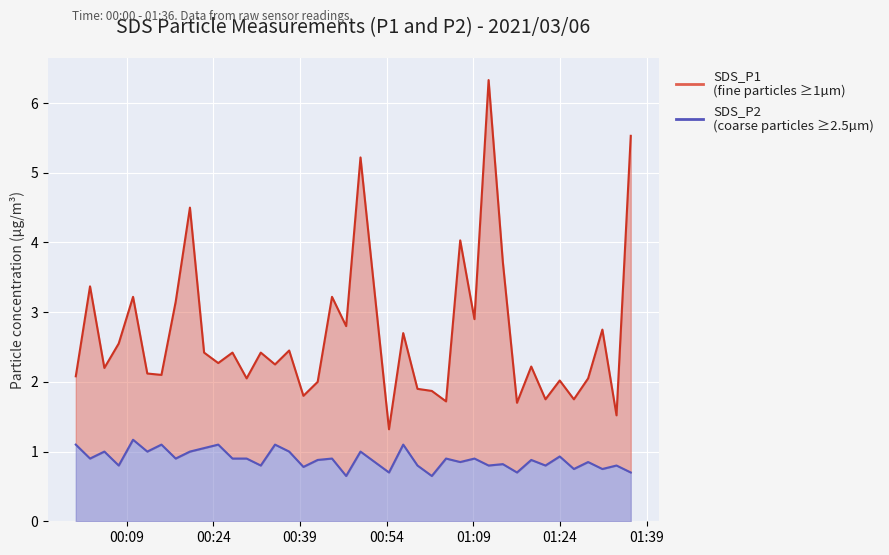

True or false: SDS_P2 has more than 0 interior local peaks.

True